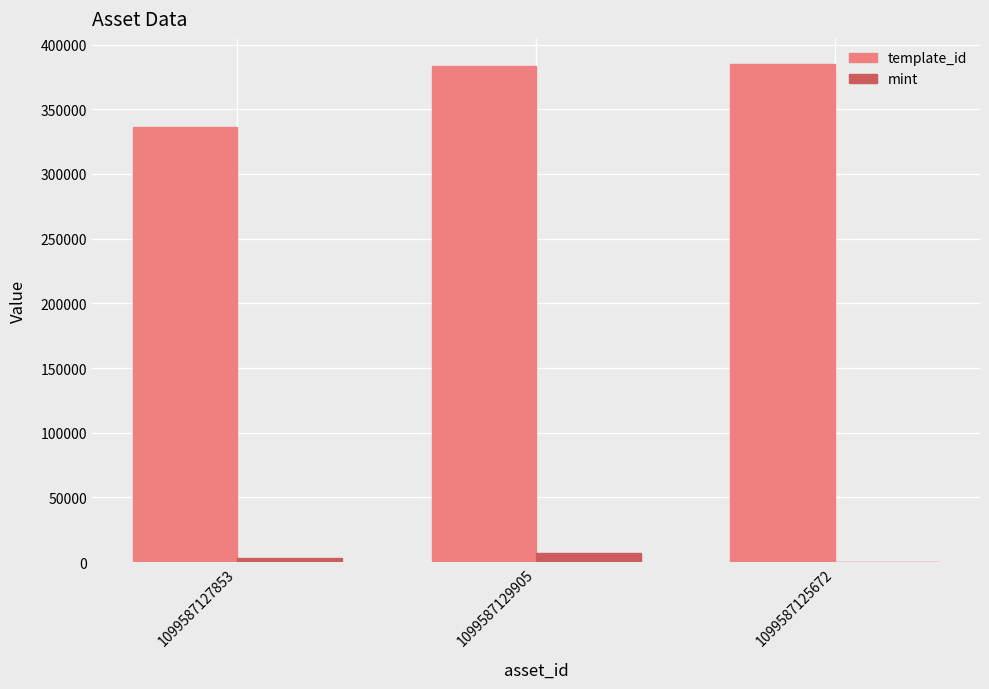

Which series has the largest total across all categories?

template_id